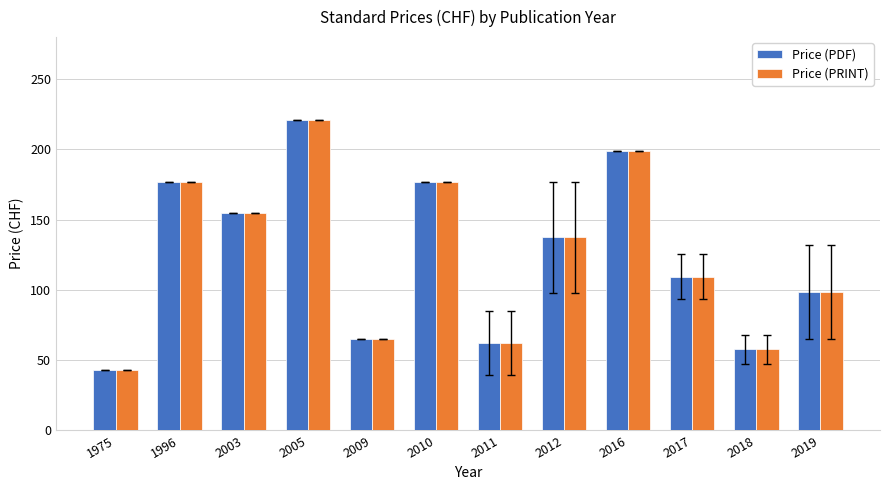

At which label is Price (PDF) closest to 132?

2012